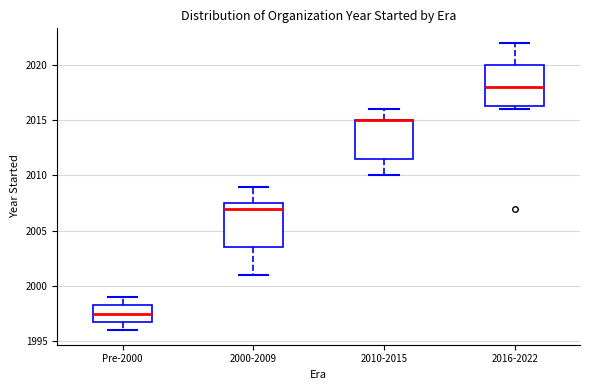

Reading left to right, read every box against the y-axis: the position of its median line, the range the box covers, and the ends of its whiskers. The values are not printed on the chart, so give them approximately, as read against the axis.

Pre-2000: median 1997.5, box 1997.0 to 1998.5, whiskers 1996.0 to 1999.0
2000-2009: median 2007.0, box 2003.5 to 2007.5, whiskers 2001.0 to 2009.0
2010-2015: median 2015.0 (drawn on the box's upper edge), box 2011.5 to 2015.0, whiskers 2010.0 to 2016.0
2016-2022: median 2018.0, box 2016.5 to 2020.0, whiskers 2016.0 to 2022.0